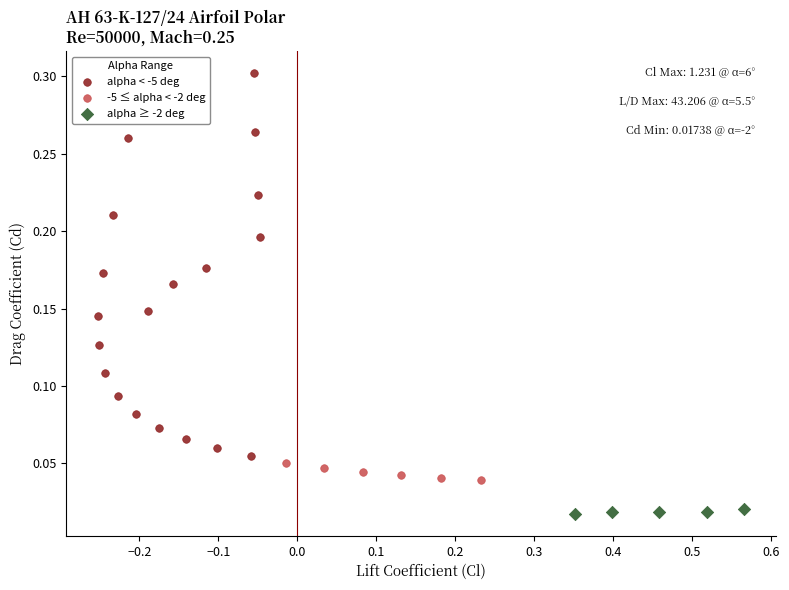

Which series has the largest Y range (max minus min)?

alpha < -5 deg